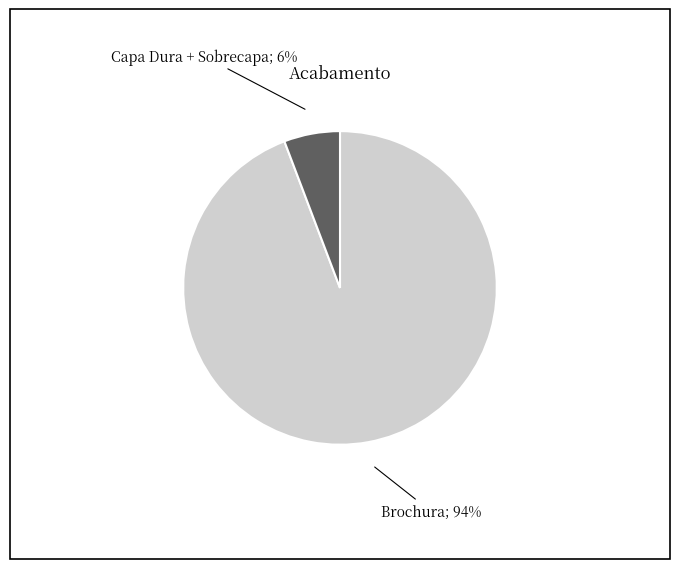

Is there any slice that represents more than half of the pie?

Yes